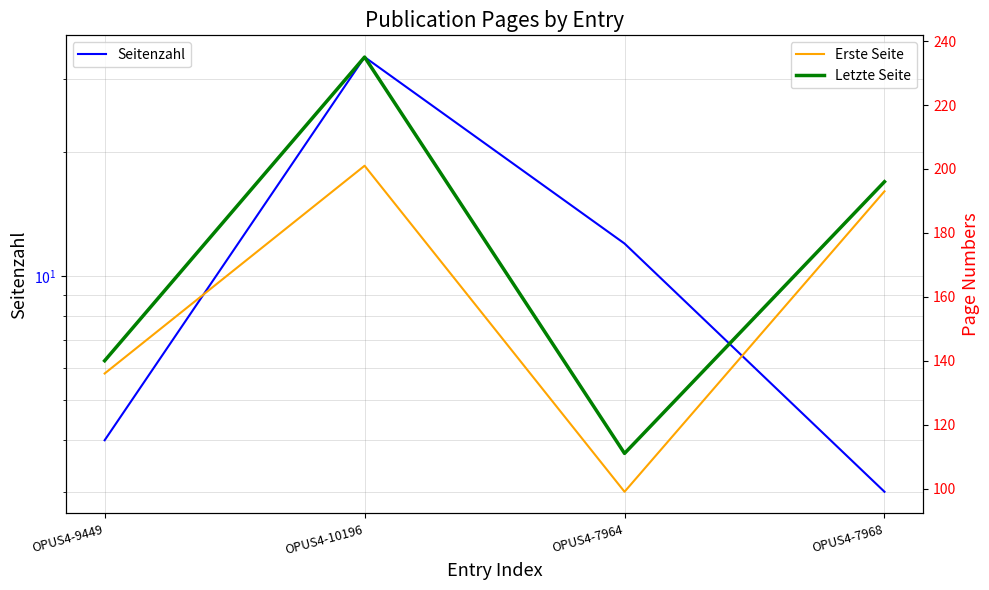

Where is Erste Seite nearest to the value 150?

OPUS4-9449